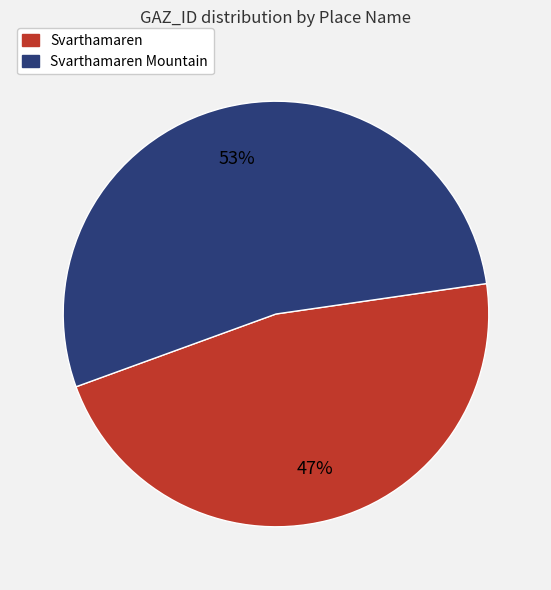

Rank the categories by value from lowest to highest.

Svarthamaren, Svarthamaren Mountain